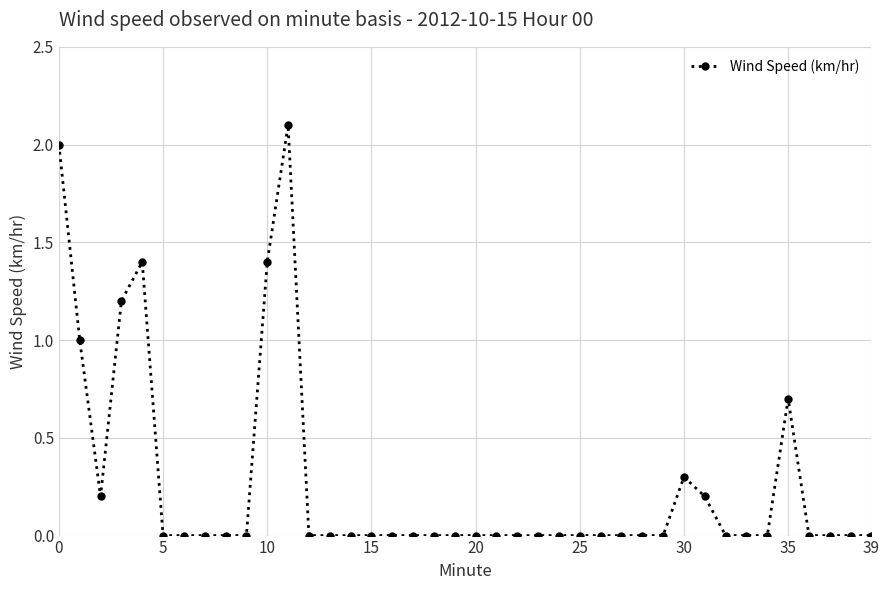

What is the value of the 32nd point from the left?

0.2